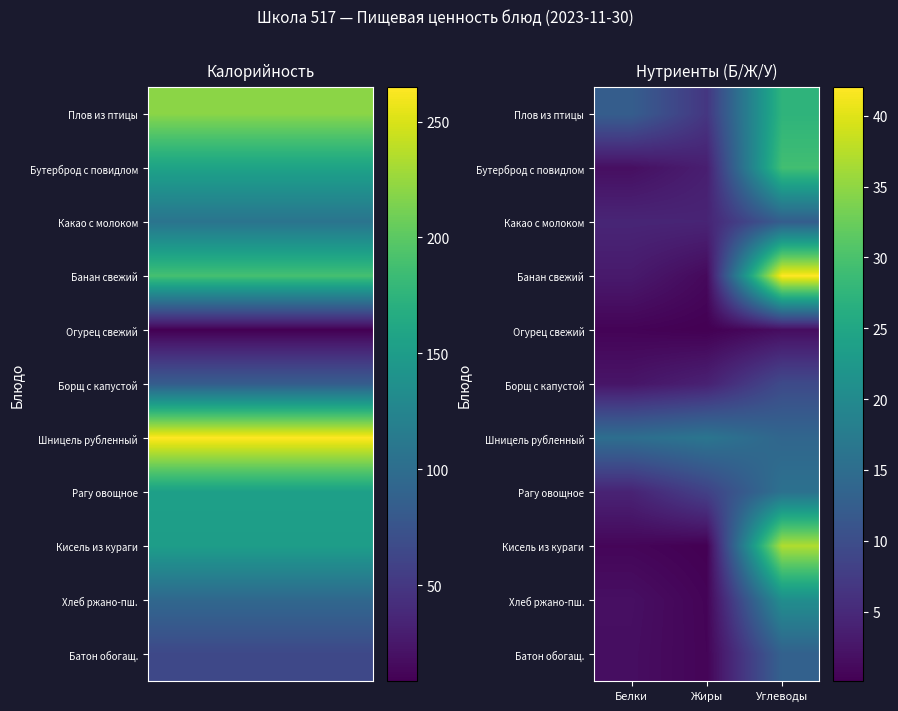

Read the Шницель рубленный value at Жиры.

16.4